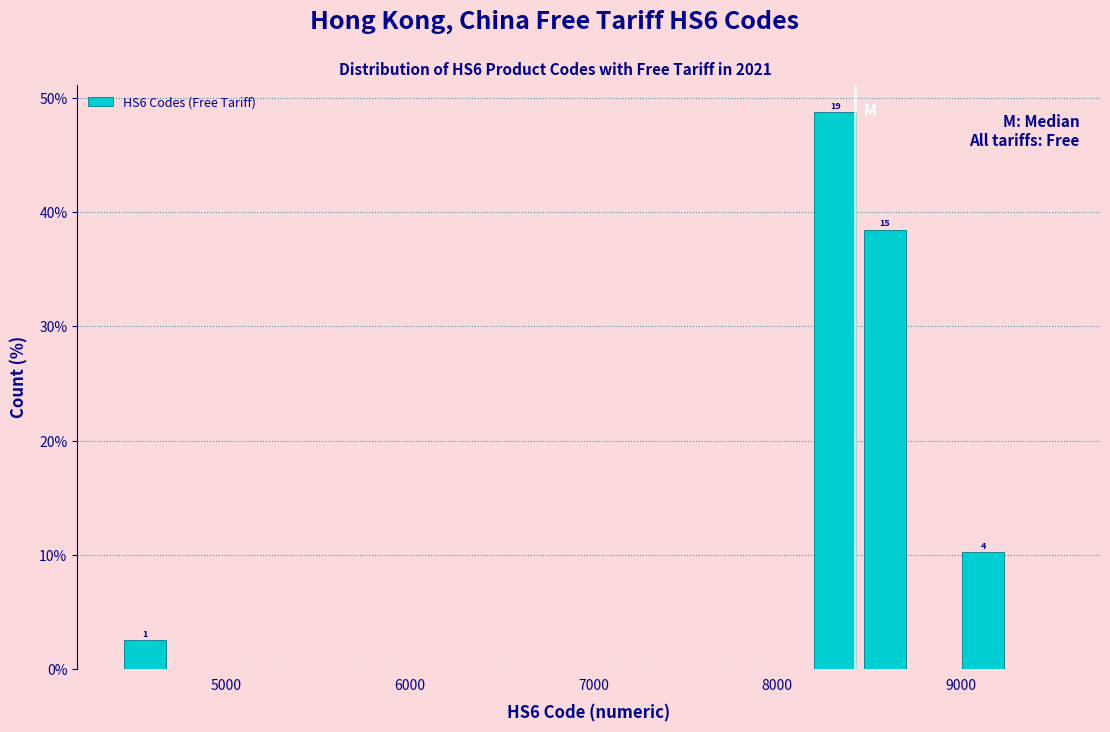

Around what value on the x-axis is the tallest bar? Give the approximate position of its centre, as read against the axis.

8300